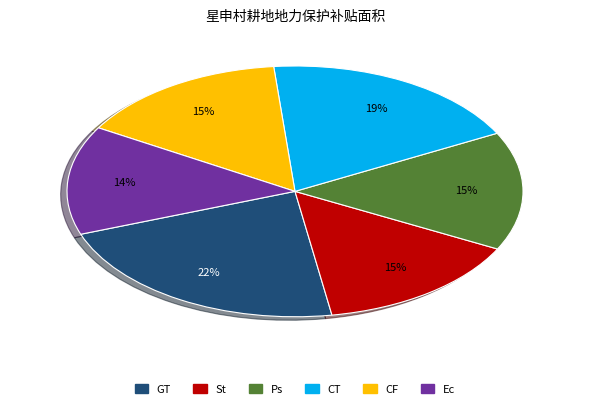

To the nearest percent, what is the difference between the largest and smallest slice percentages?

8%